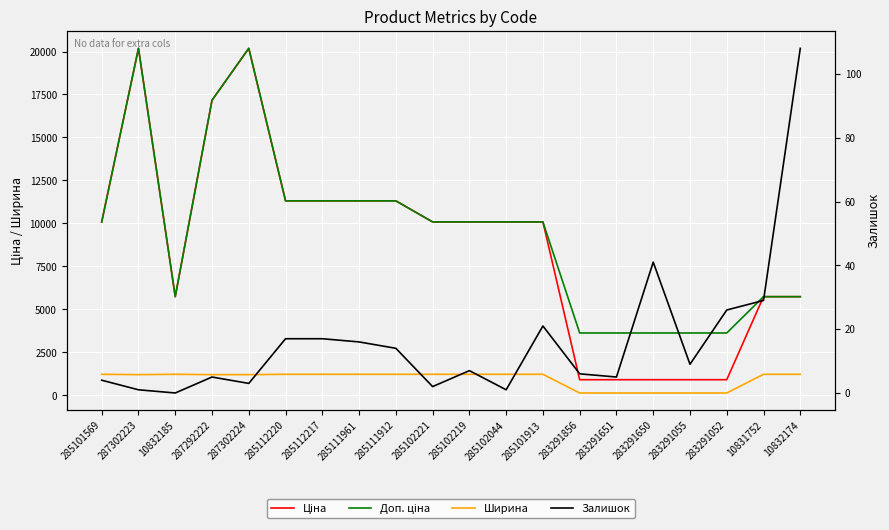

What value does the Ширина series have at 283291650?

133.0